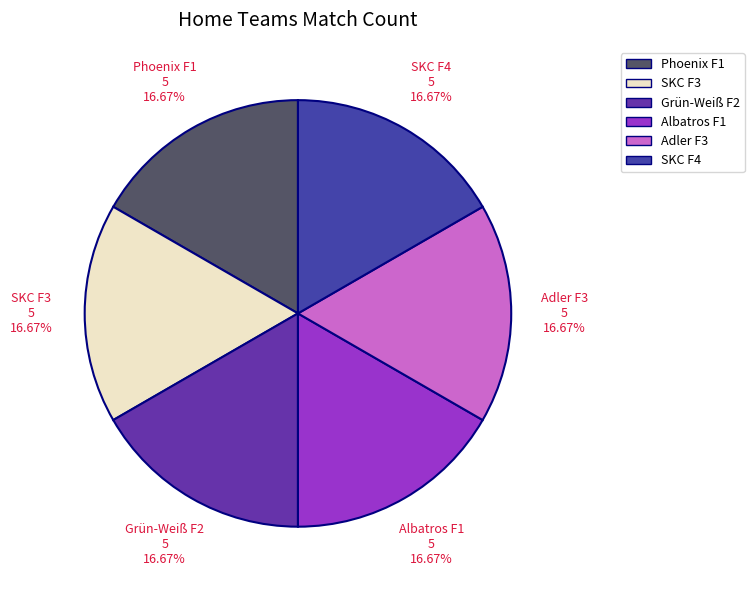

To the nearest percent, what is the average slice percentage?

17%